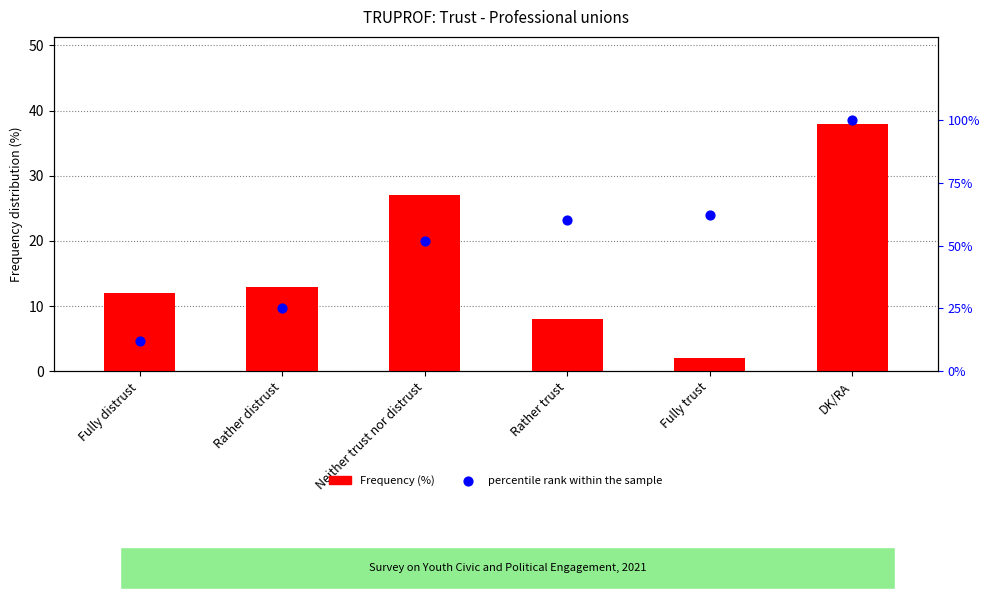

What is the total value across all series at DK/RA?

138